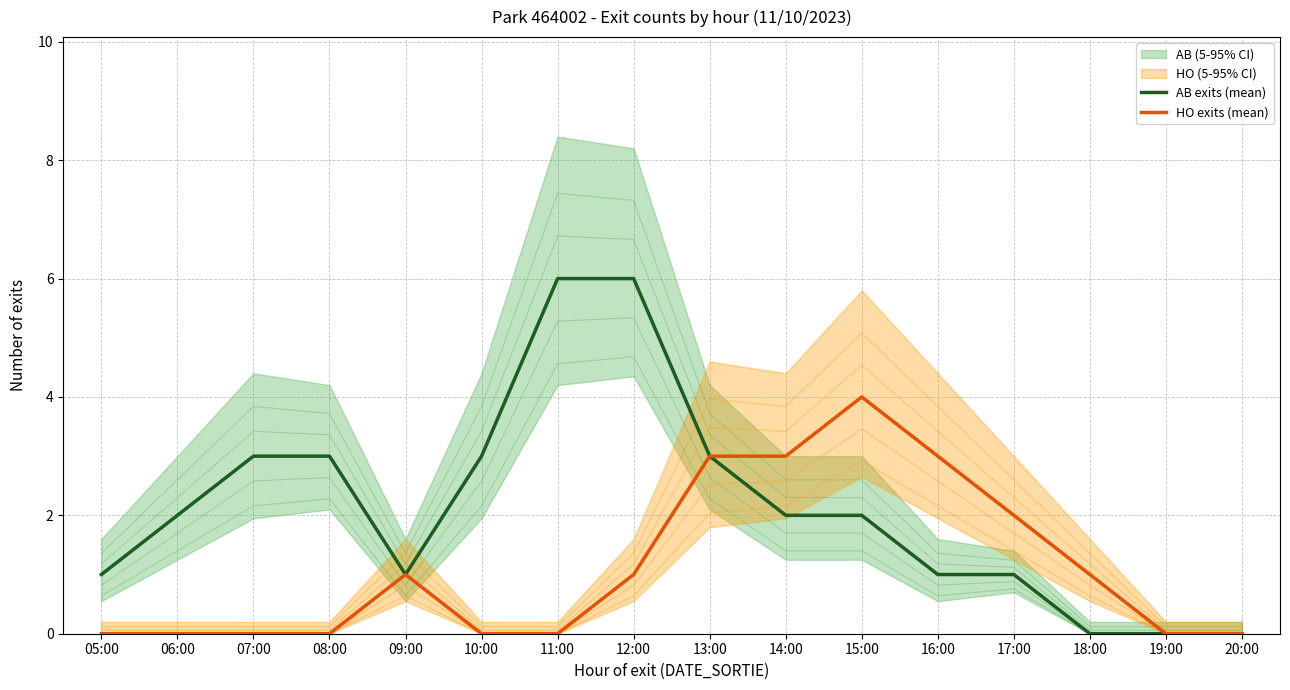

Rank the categories by AB exits (mean) value from lowest to highest.

18:00, 19:00, 20:00, 05:00, 09:00, 16:00, 17:00, 06:00, 14:00, 15:00, 07:00, 08:00, 10:00, 13:00, 11:00, 12:00